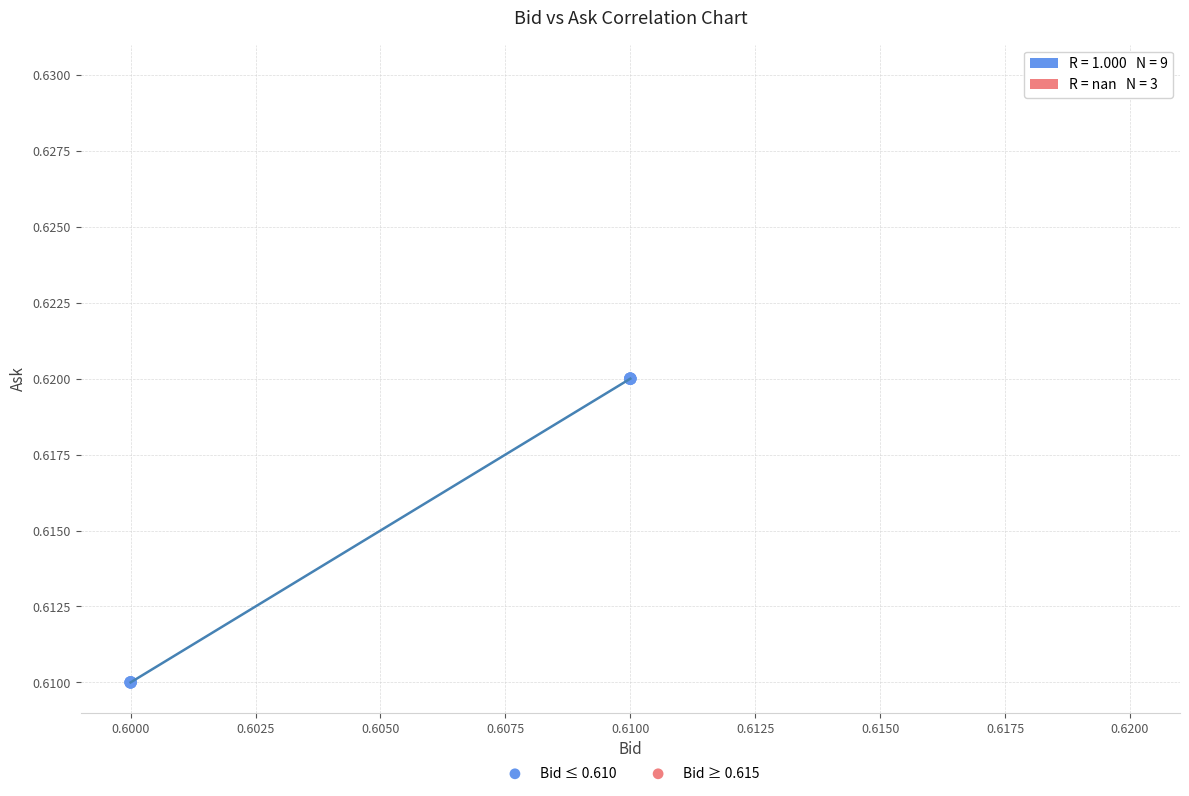

Which series contains the lowest Y value?

Bid ≤ 0.610